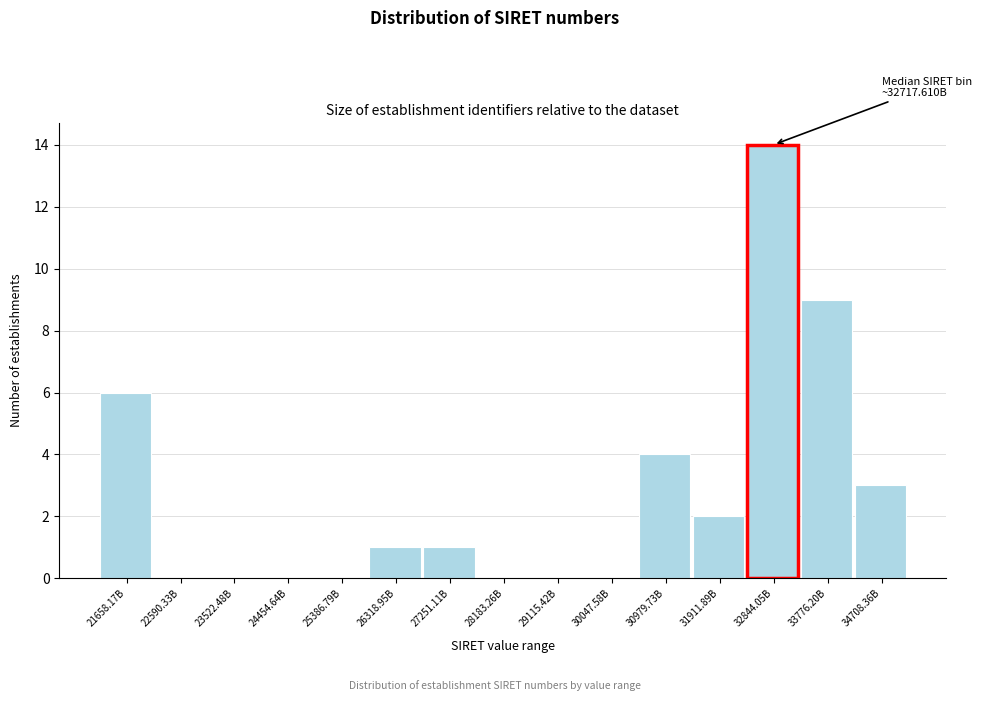

Reading left to right, extract all data points from this chart.

21658.17B=6	22590.33B=0	23522.48B=0	24454.64B=0	25386.79B=0	26318.95B=1	27251.11B=1	28183.26B=0	29115.42B=0	30047.58B=0	30979.73B=4	31911.89B=2	32844.05B=14	33776.20B=9	34708.36B=3